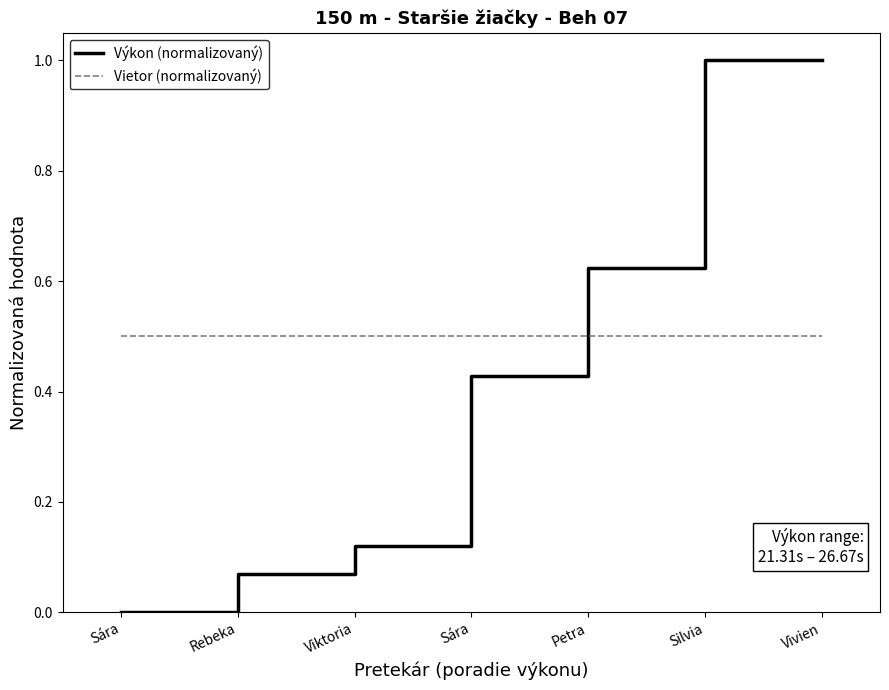

Rank the categories by Vietor (normalizovaný) value from highest to lowest.

Sára, Rebeka, Viktoria, Sára, Petra, Silvia, Vivien